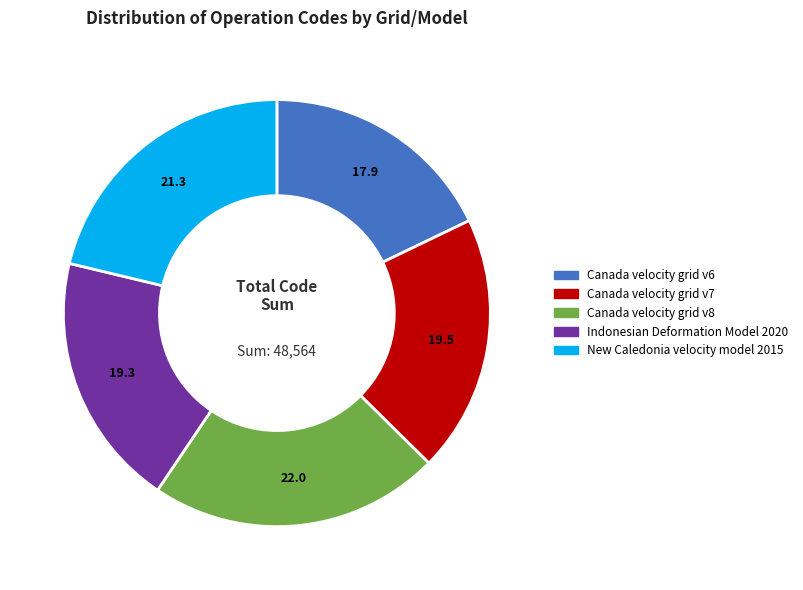

Count the number of slices in the pie.

5